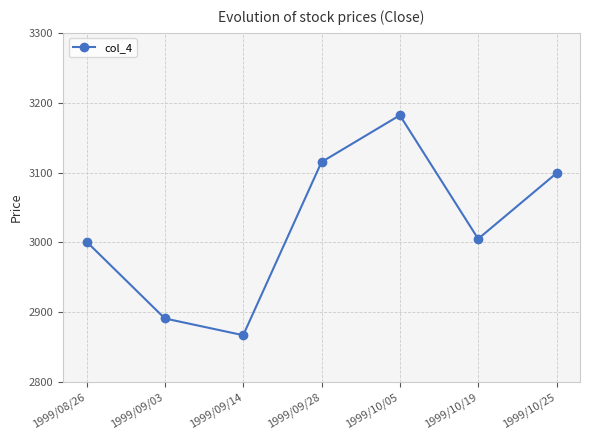

What is the difference between the values at 1999/08/26 and 1999/10/05?

181